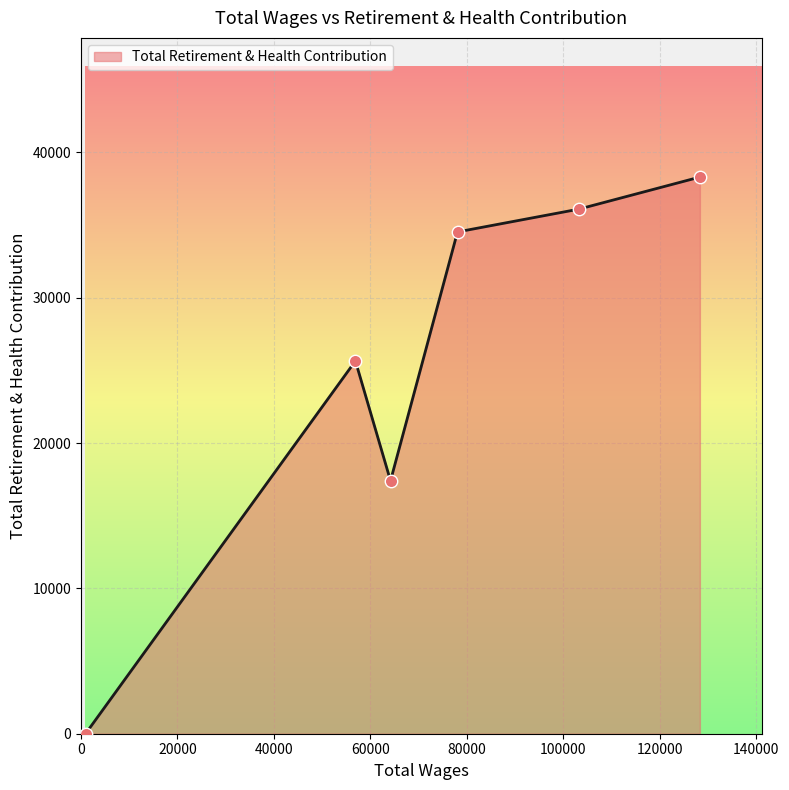

True or false: there are more than 1 points higher than both neighbors.

False